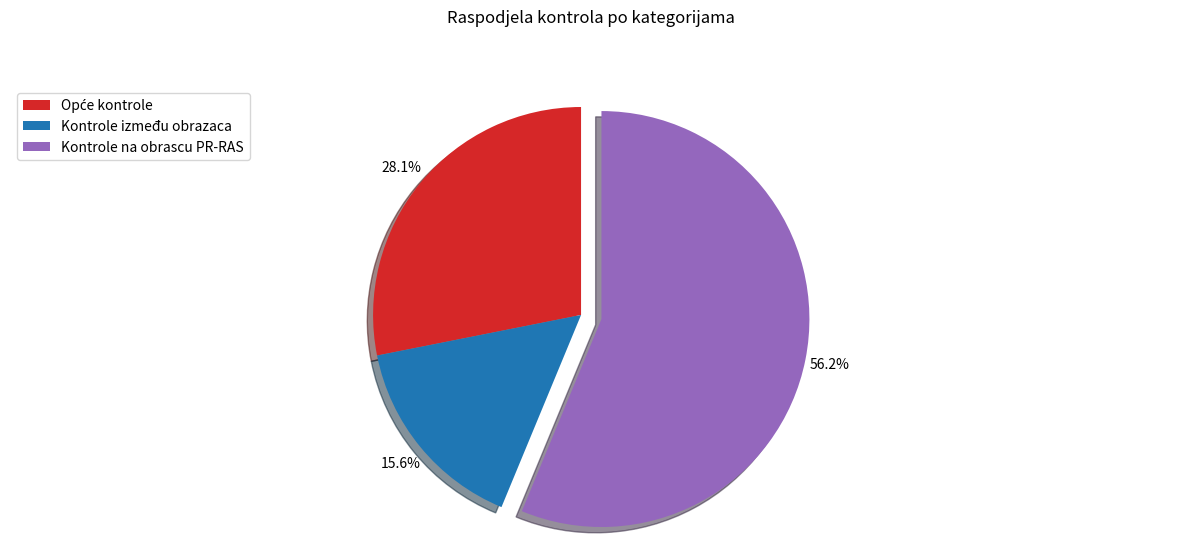

What percentage is NOT represented by Kontrole između obrazaca?

84.4%